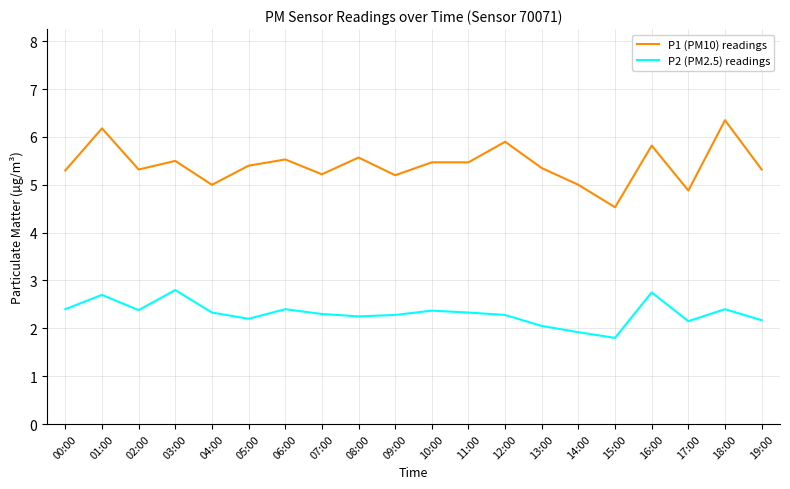

What is the total value across all series at 01:00?

8.9